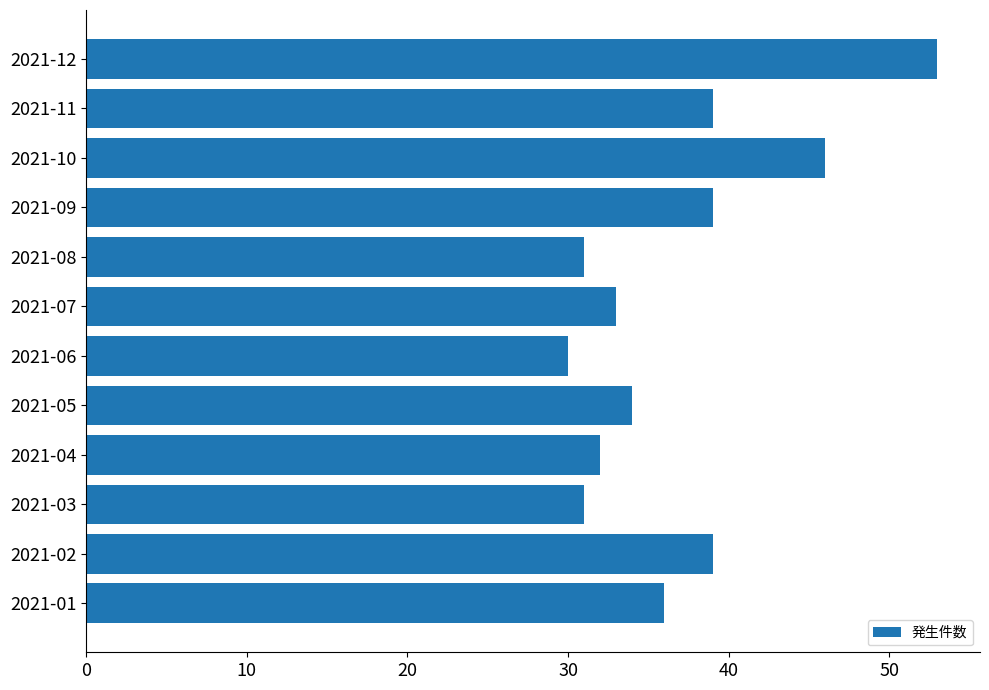

What value does the data have at 2021-07?

33